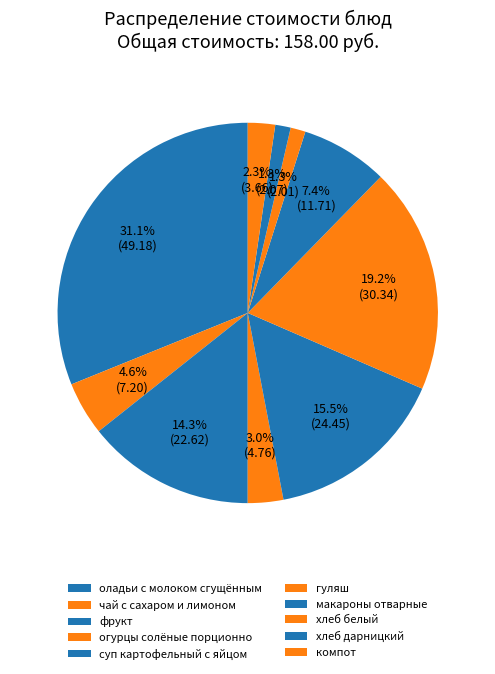

Approximately how many times larger is the value at суп картофельный с яйцом compared to макароны отварные?

2.1